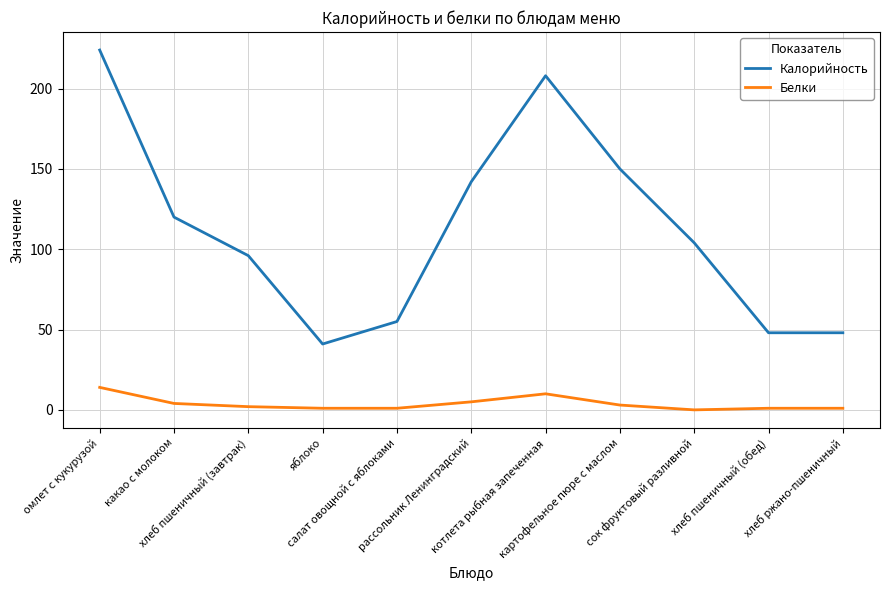

What is the maximum value shown in the chart?

224